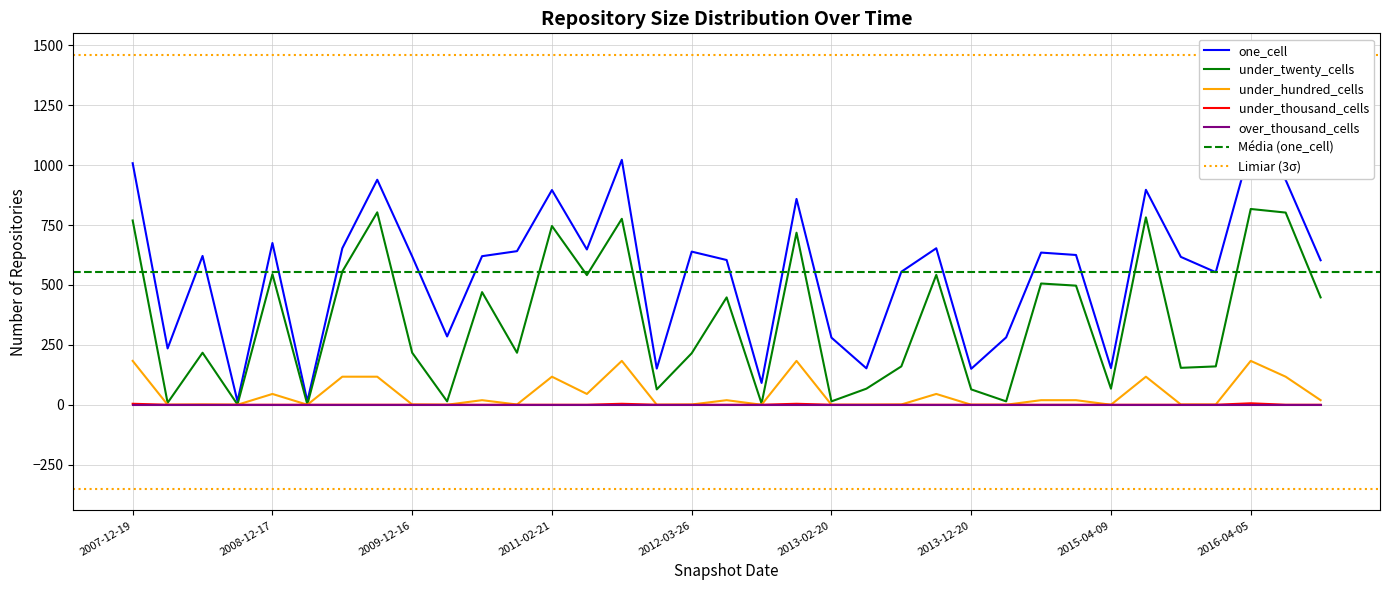

How many data points in under_thousand_cells are above 0?

4